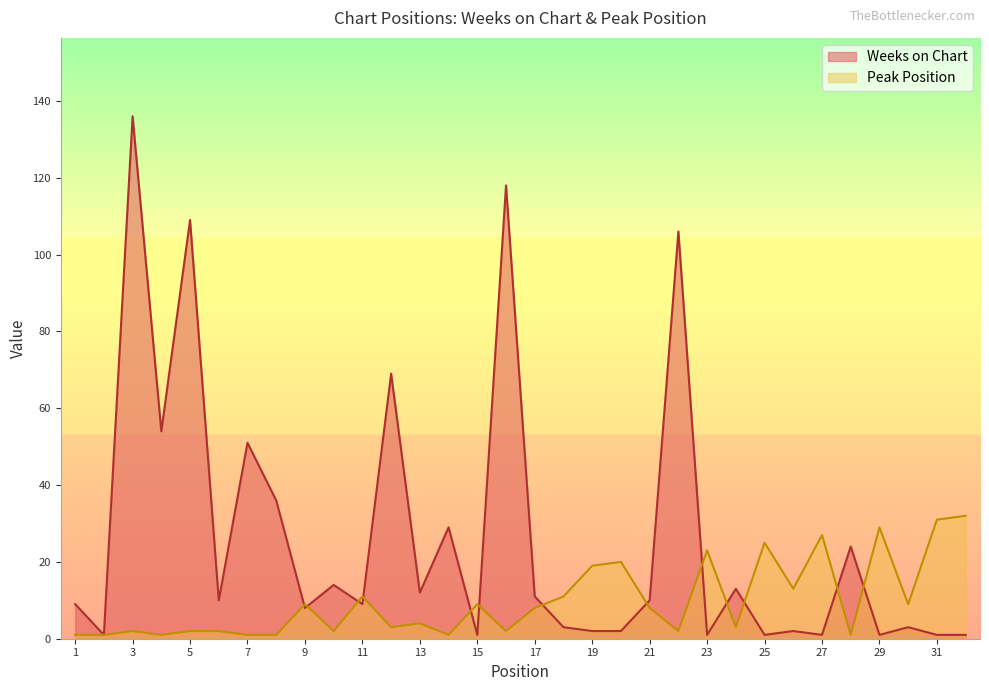

In Weeks on Chart, how many points are lower than both neighbors (excluding endpoints)?

11